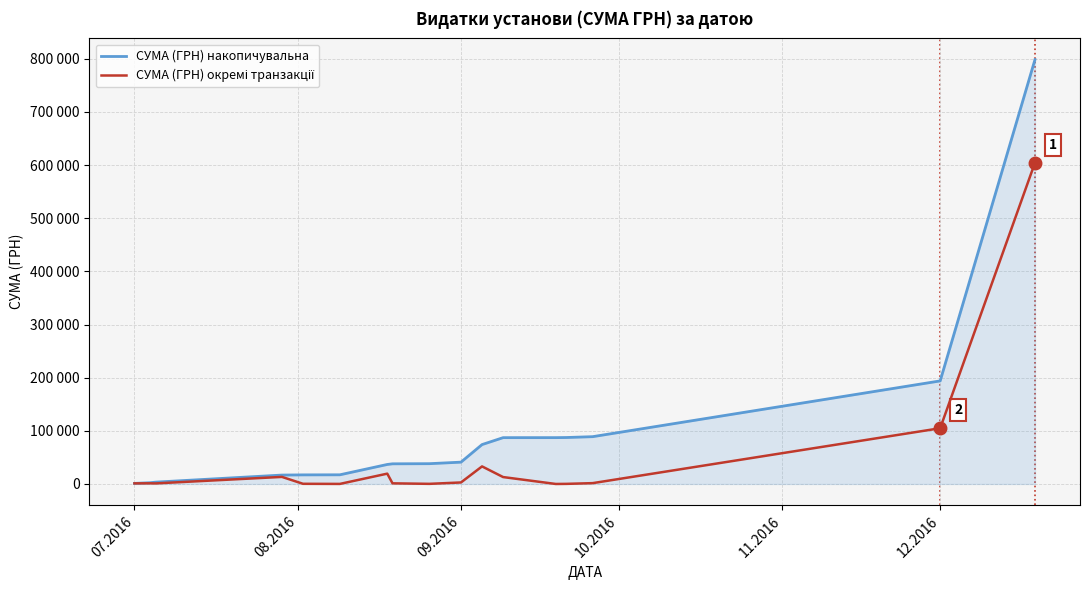

True or false: СУМА (ГРН) окремі транзакції and СУМА (ГРН) накопичувальна intersect in this chart.

False